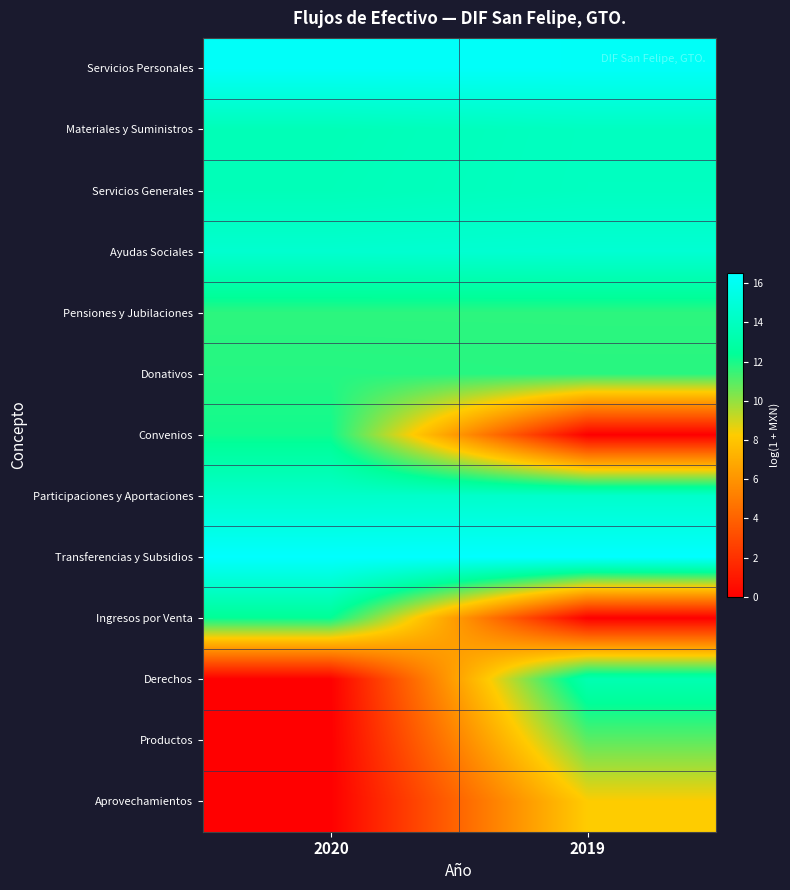

At which category is the sum across all series the highest?

2019